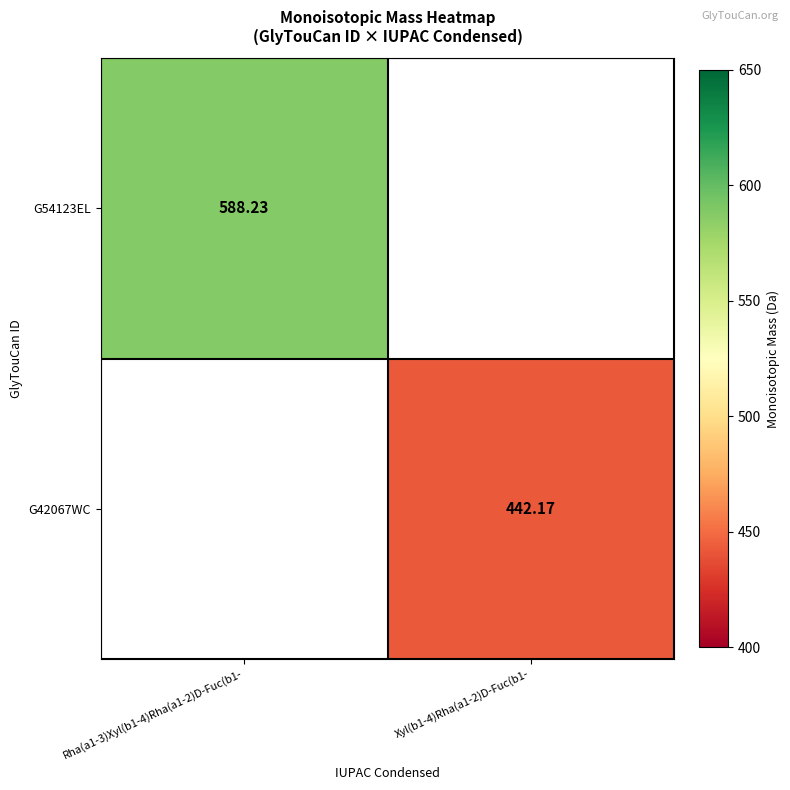

At Rha(a1-3)Xyl(b1-4)Rha(a1-2)D-Fuc(b1-, list the series in order from largest to smallest.

G54123EL, G42067WC